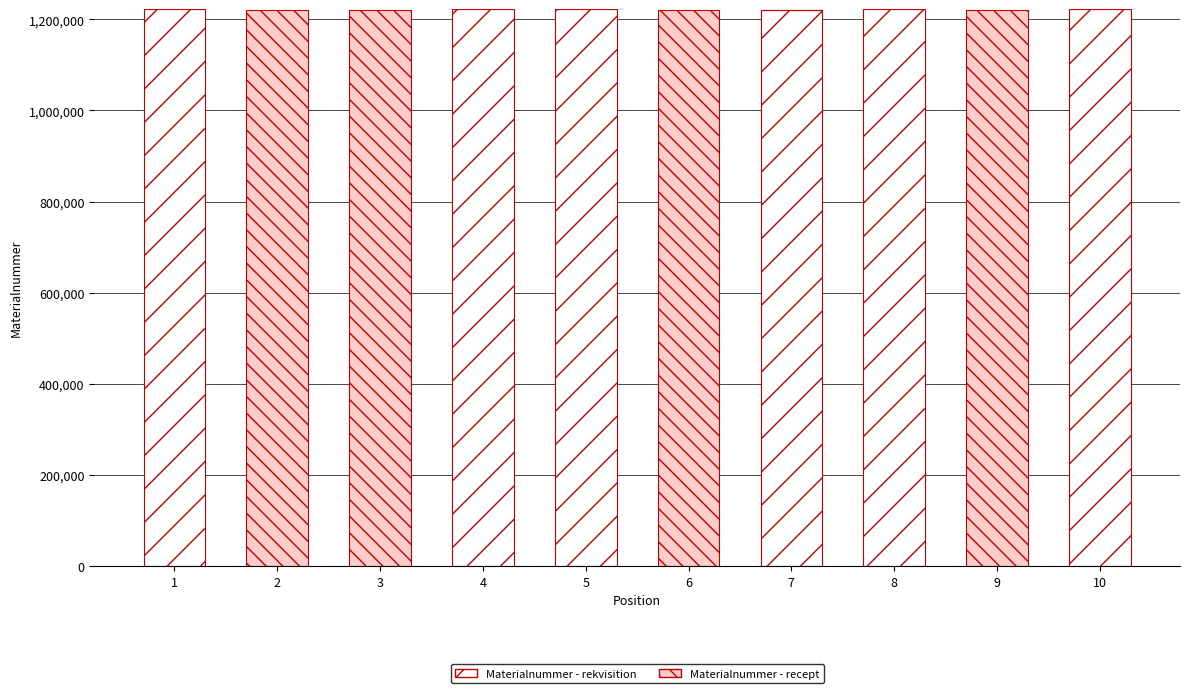

The value of Materialnummer - rekvisition at 5 is 823834. True or false?

False